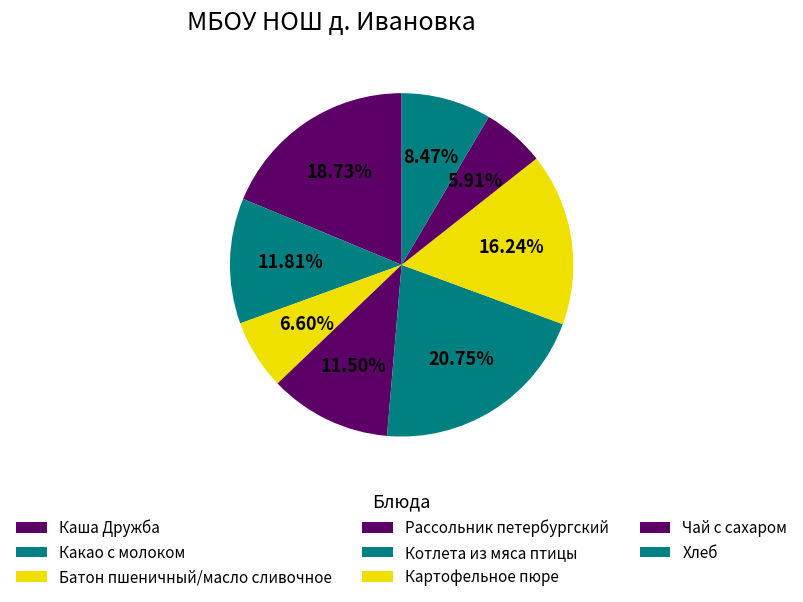

True or false: Батон пшеничный/масло сливочное accounts for 7% of the total.

True